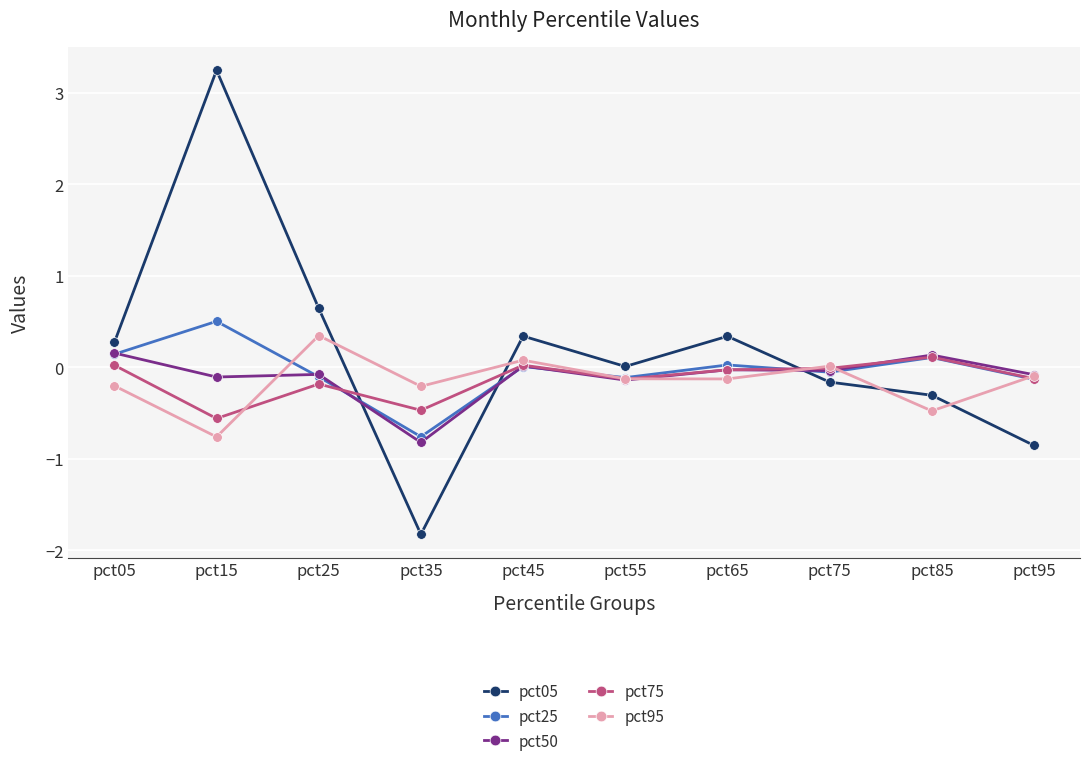

Is the value of pct75 at pct75 greater than the value of pct25 at pct95?

Yes